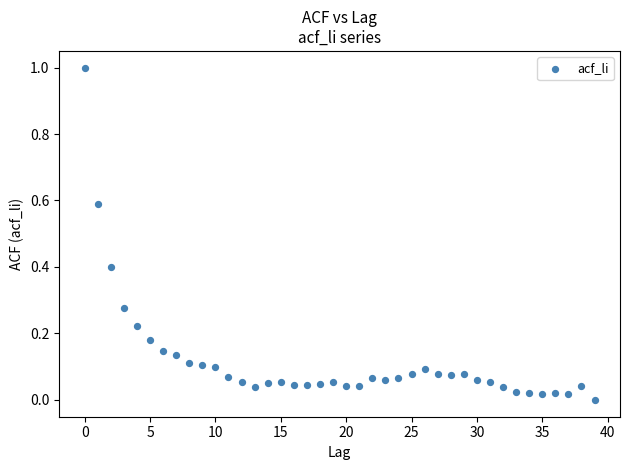

What is the range of Y values (max minus min)?

1.0